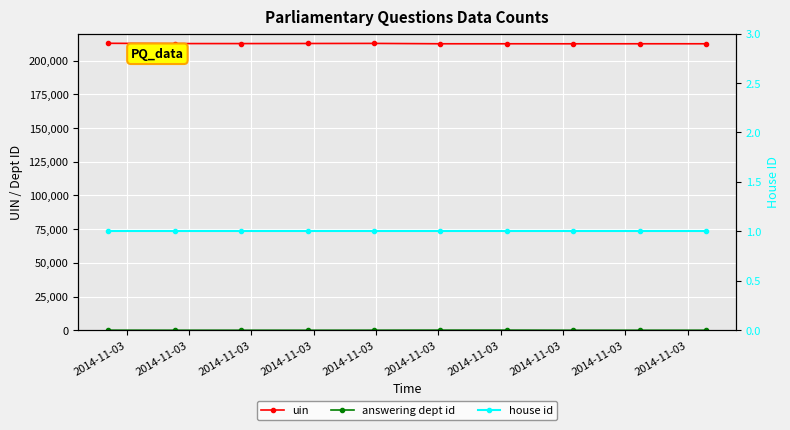

Reading left to right, what are all the values shown in this chart?

uin: 212755	212547	212548	212612	212673	212405	212406	212387	212408	212404
answering dept id: 53	13	16	1	29	88	88	14	10	10
house id: 1	1	1	1	1	1	1	1	1	1